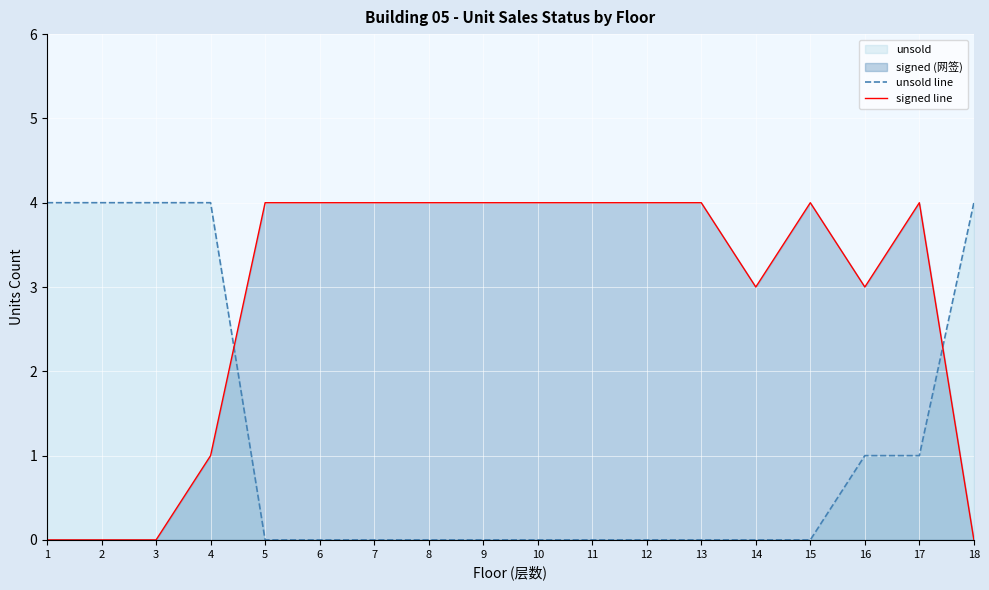

List the series in order of their peak value, highest first.

unsold line, signed line